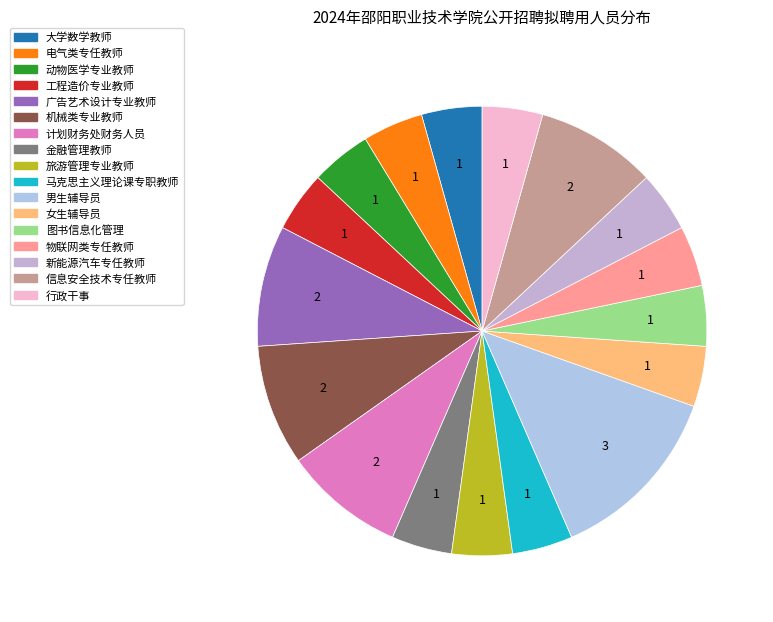

Does any single category account for the majority?

No